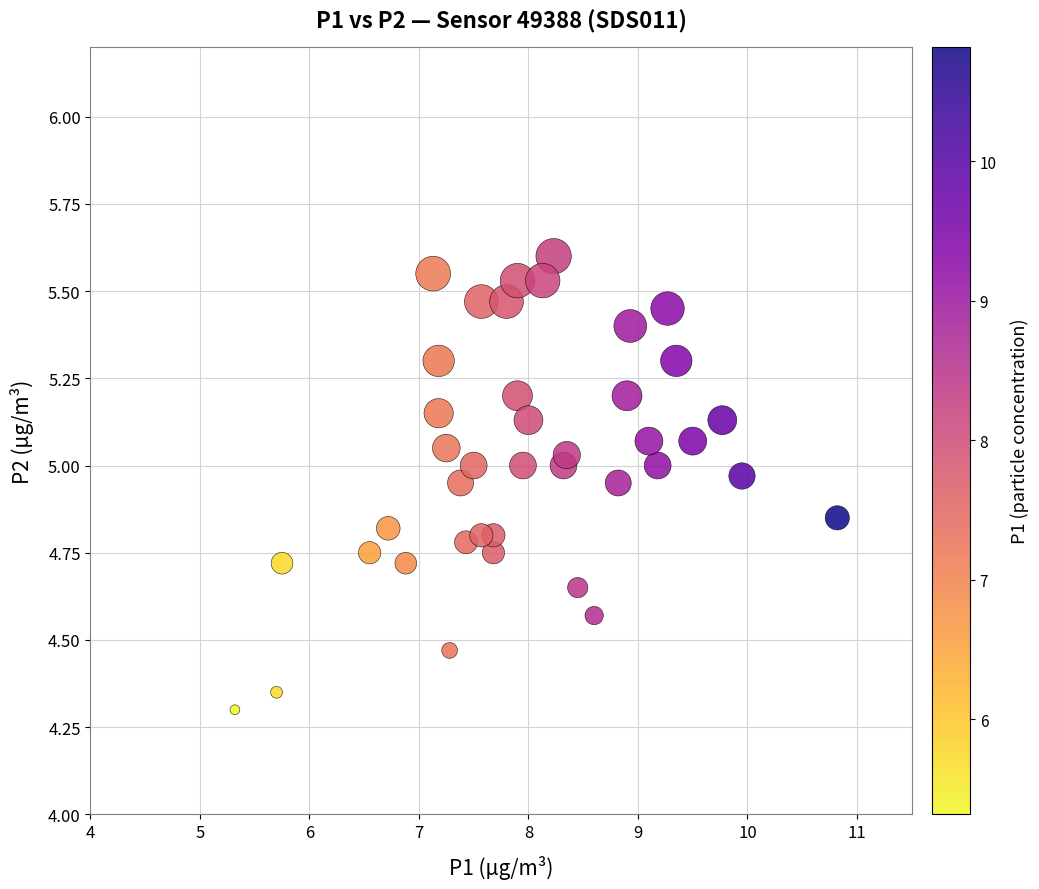

What is the range of Y values (max minus min)?

1.3